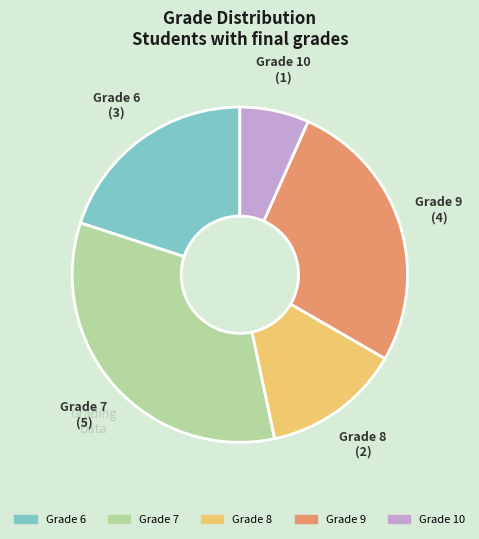

Is there a majority slice in this chart?

No